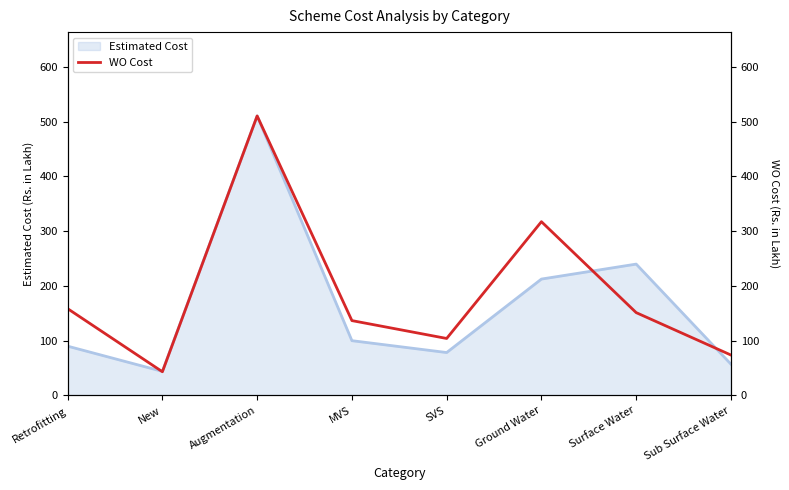

What is the label of the 6th point from the left?

Ground Water